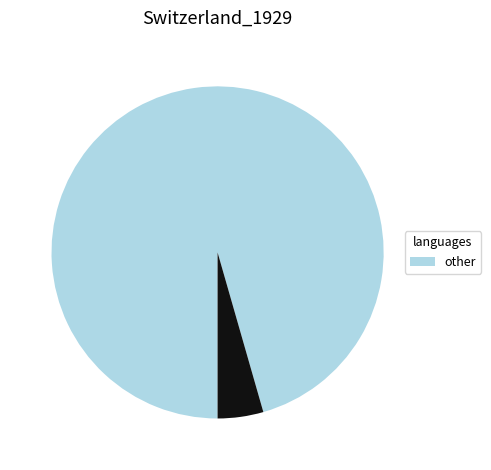

Is there a majority slice in this chart?

Yes